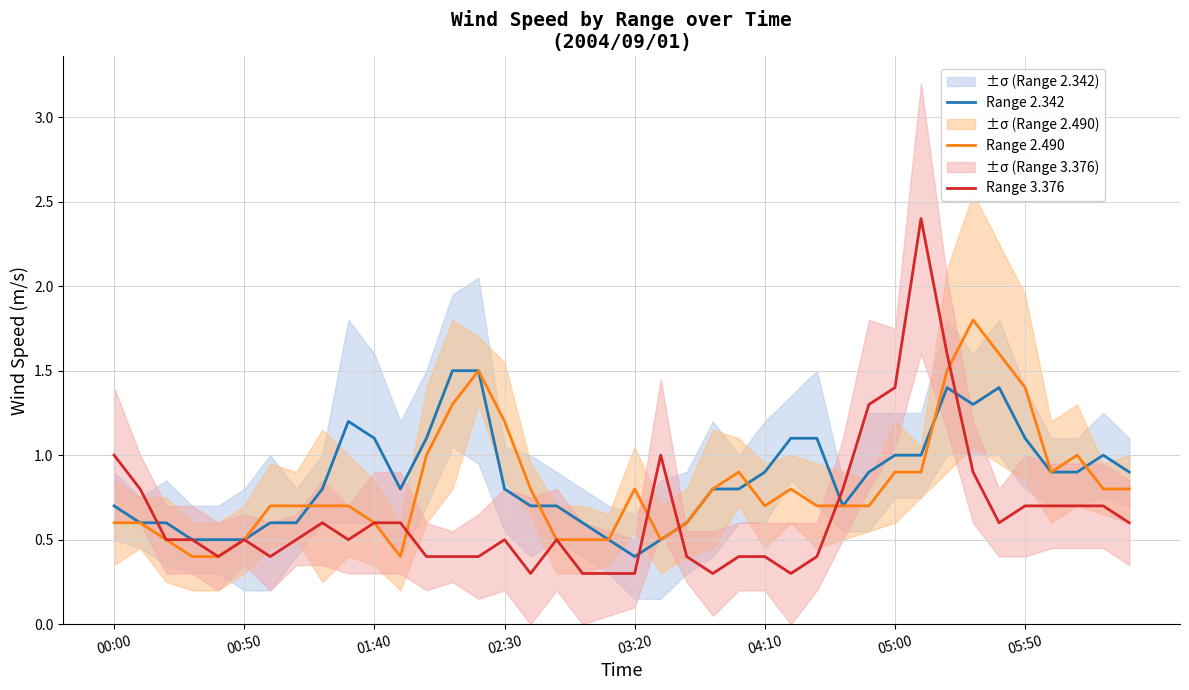

What are all the series names shown in the legend?

Range 2.342, Range 2.490, Range 3.376